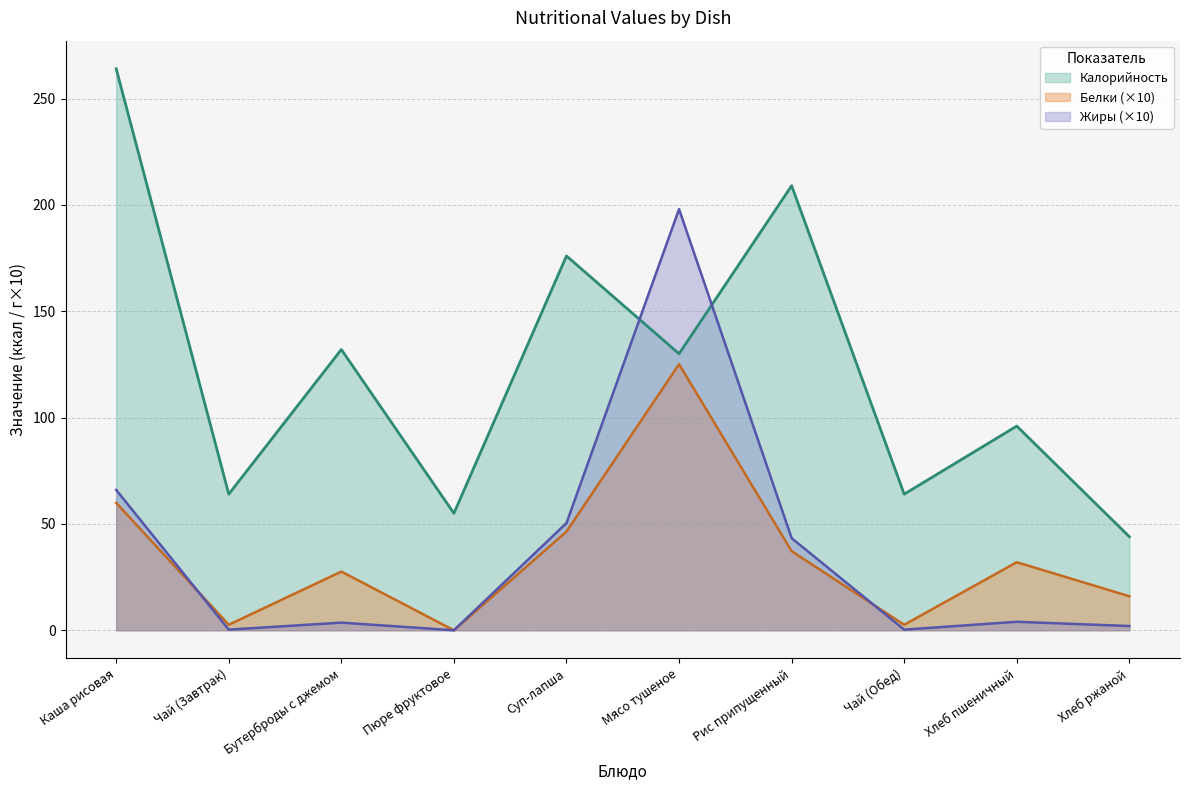

True or false: Калорийность has more than 0 points higher than both neighbors.

True